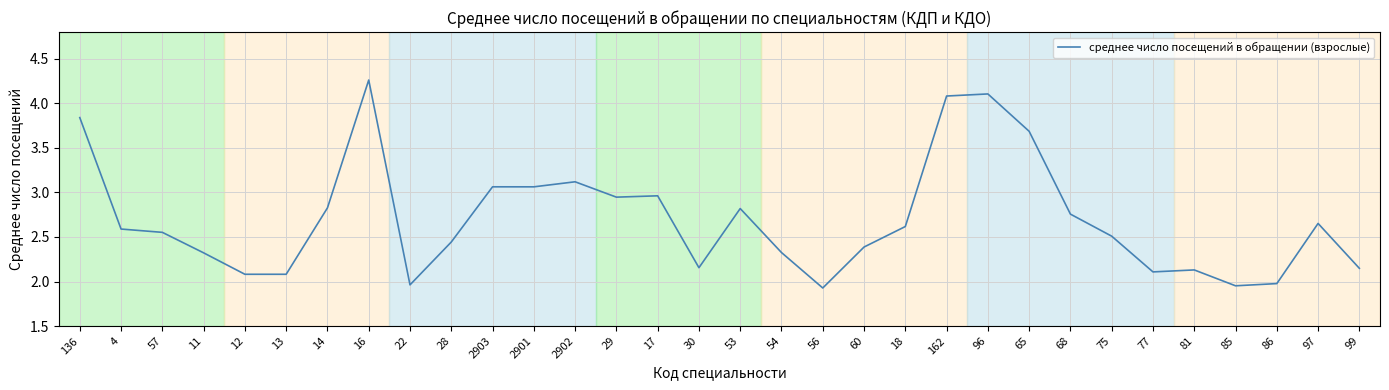

What is the difference between the values at 97 and 16?

1.6